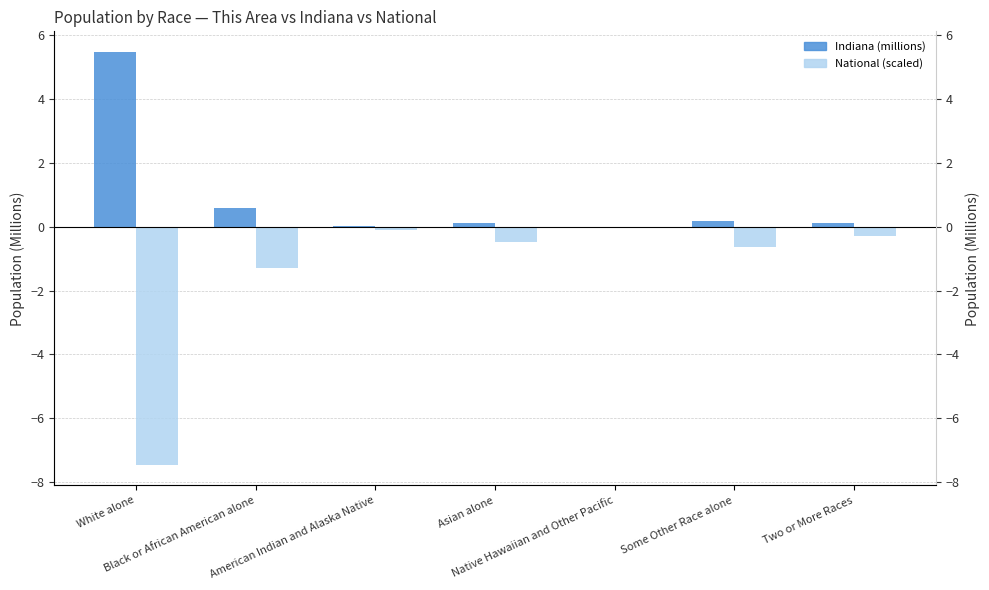

What is the total value across all series at Some Other Race alone?

-0.5